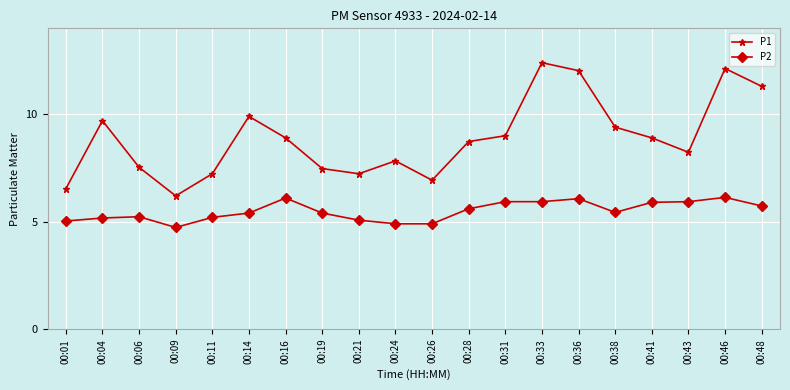

Which label corresponds to the smallest value in the chart?

00:09